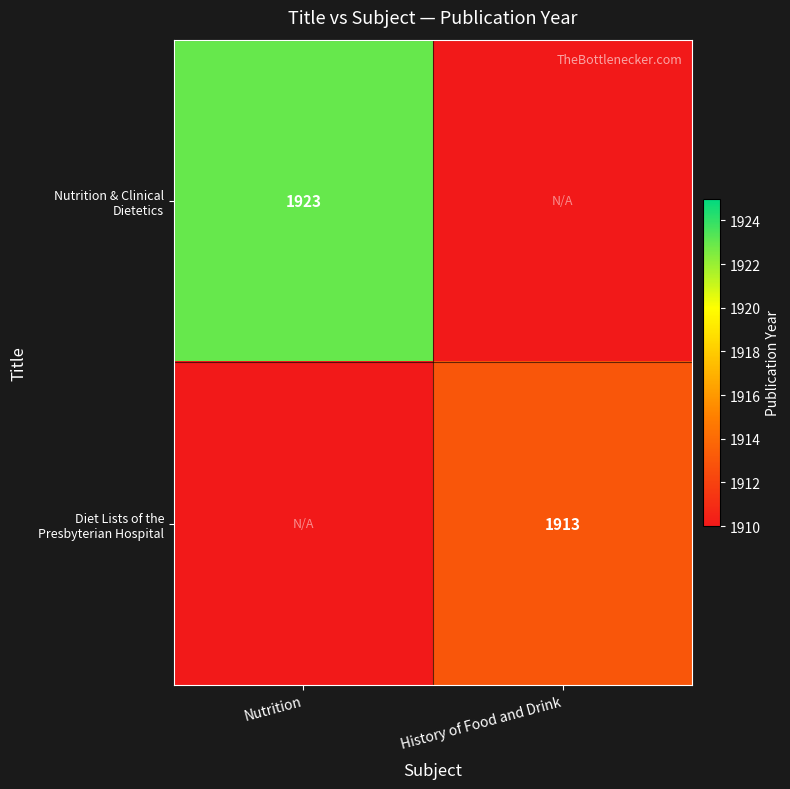

What is the approximate value of Diet Lists of the Presbyterian Hospital at History of Food and Drink?

1913.0